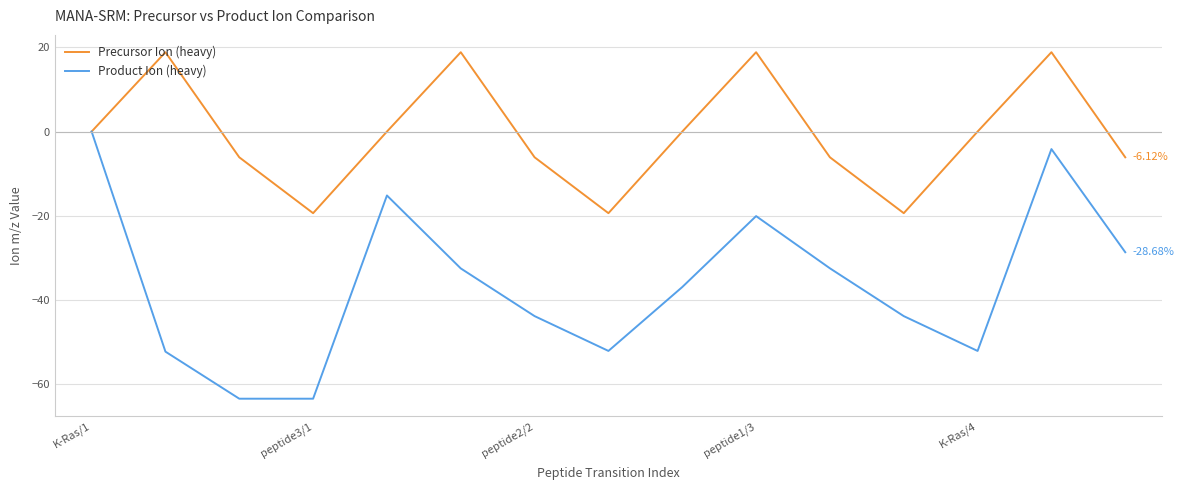

Which series has the largest range (max minus min)?

Product Ion (heavy)